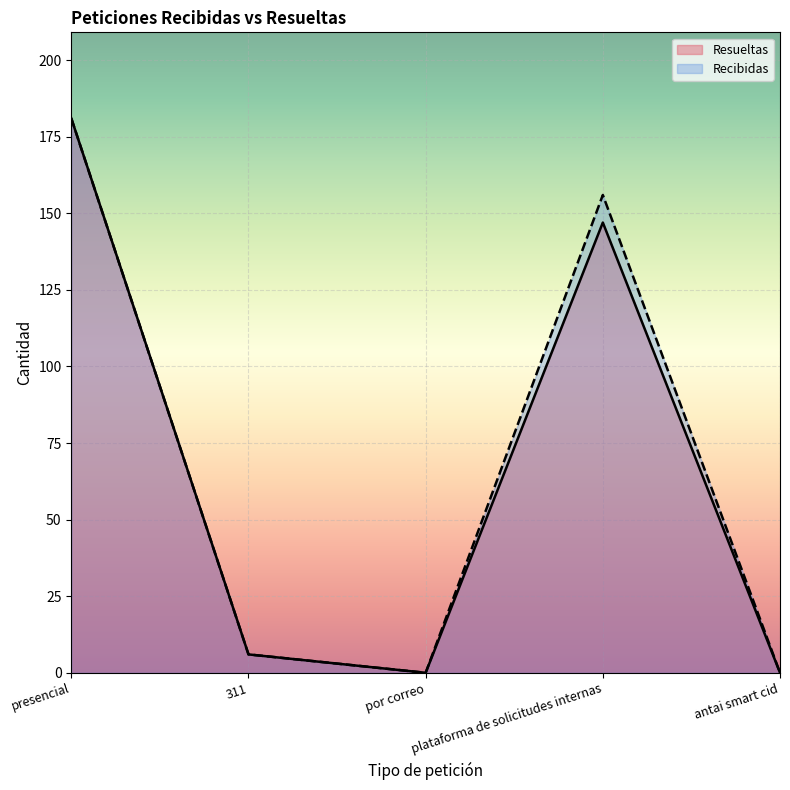

What is the greatest value displayed?

181